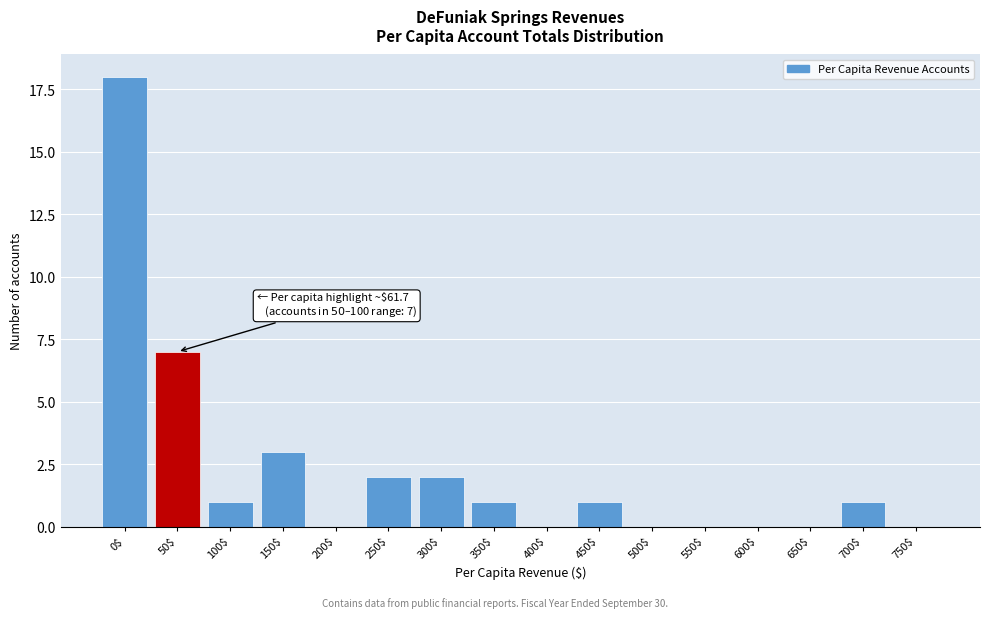

What is the greatest value displayed?

18